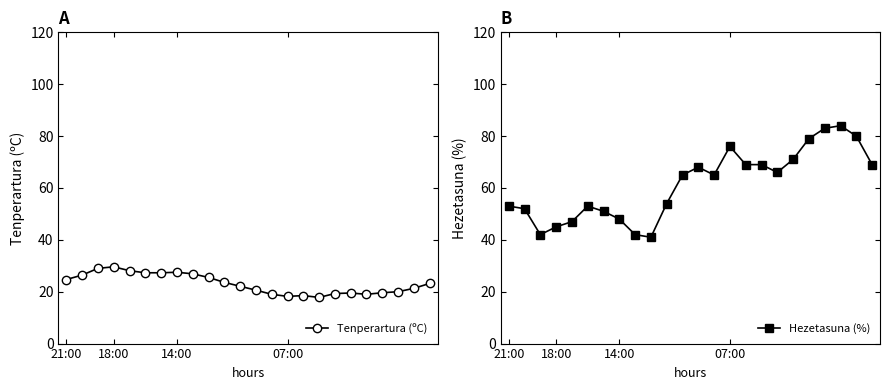

List the series in order of their overall mean, highest first.

Hezetasuna (%), Tenperartura (ºC)